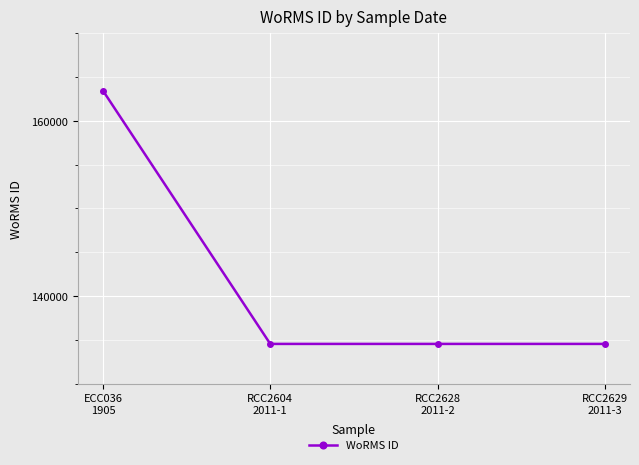

Which has a higher value, RCC2629
2011-3 or ECC036
1905?

ECC036
1905